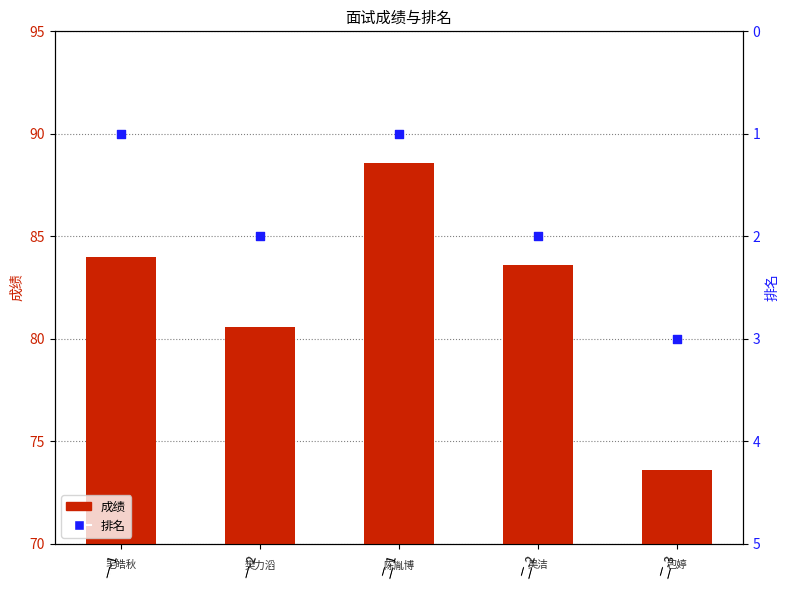

Which series has the largest Y range (max minus min)?

成绩